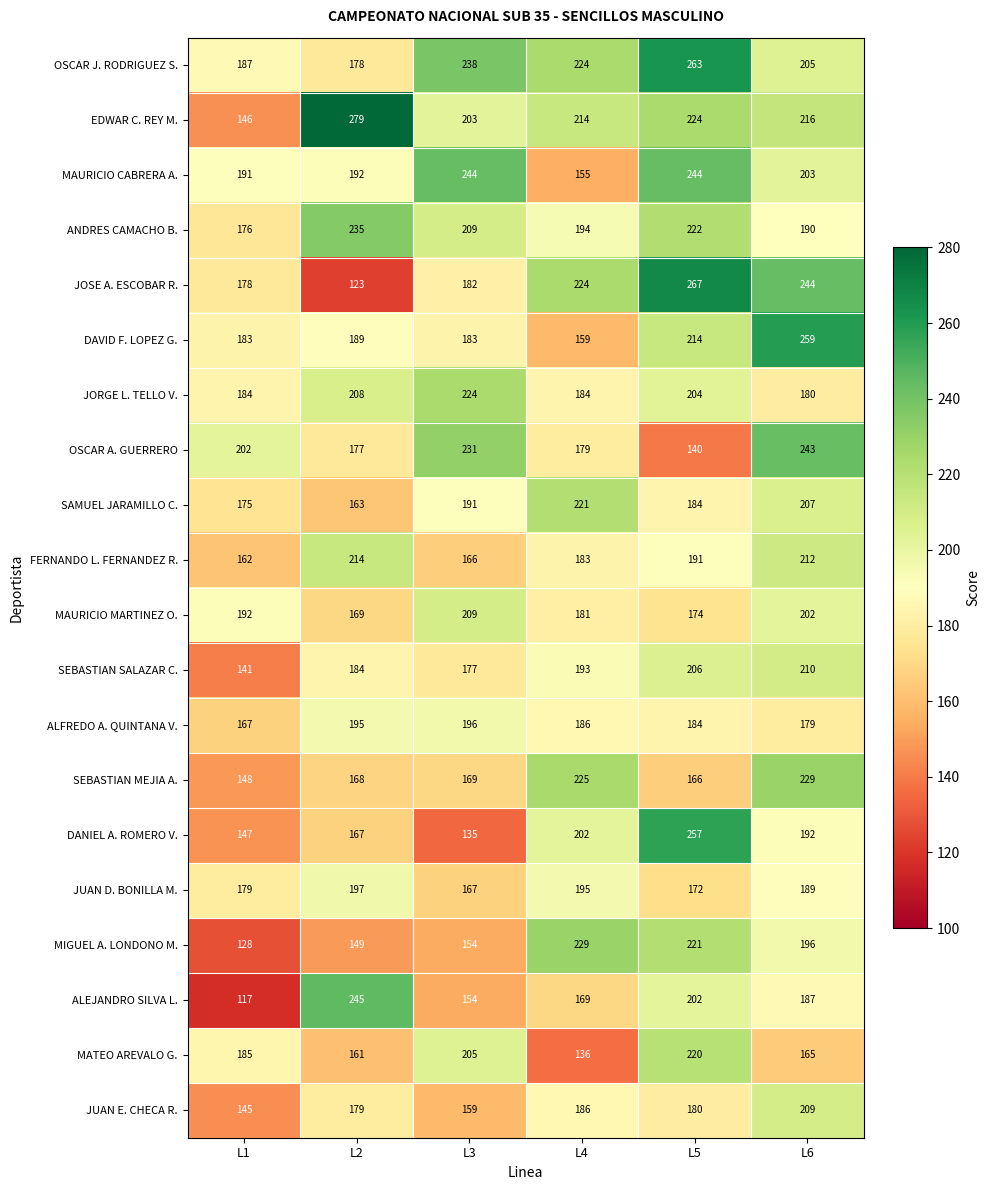

At which label is OSCAR A. GUERRERO closest to 191?

L1